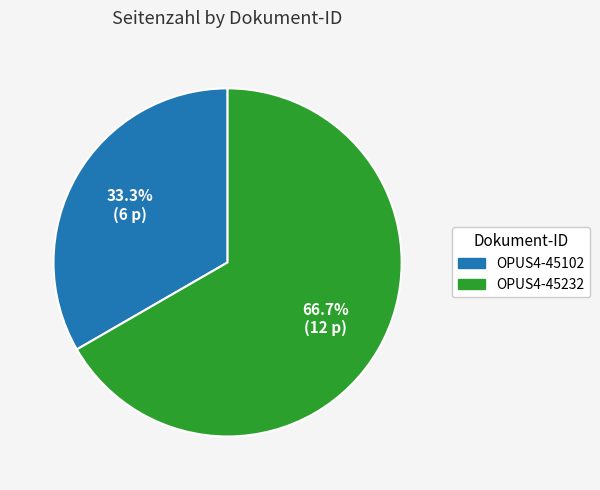

How many slices are in this pie chart?

2